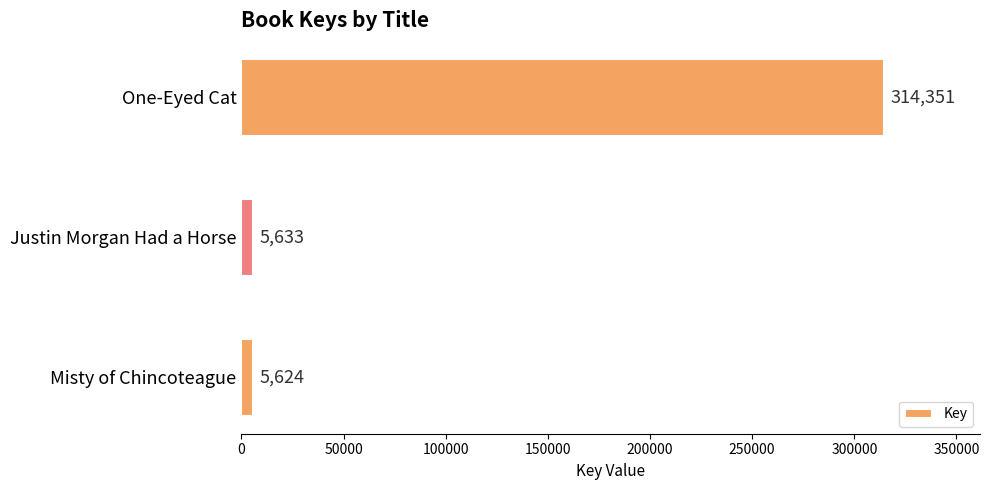

Rank the categories by value from highest to lowest.

One-Eyed Cat, Justin Morgan Had a Horse, Misty of Chincoteague